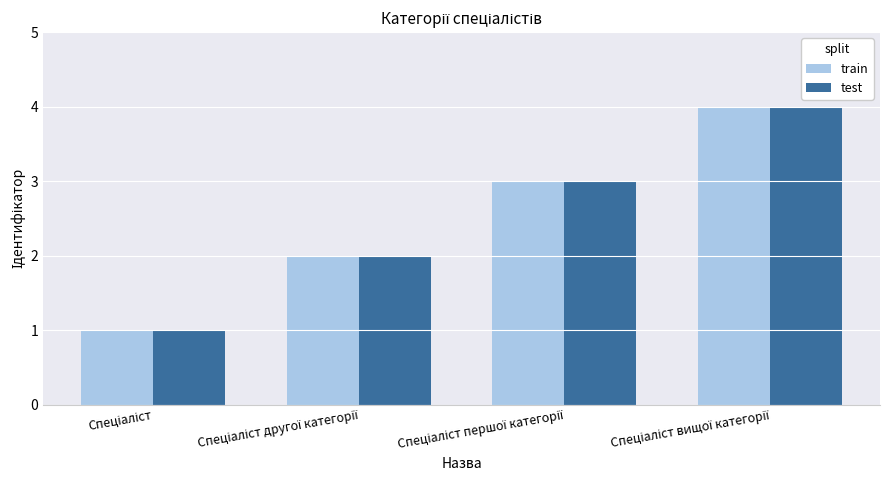

What is the difference between the maximum and second lowest values in the train series?

2